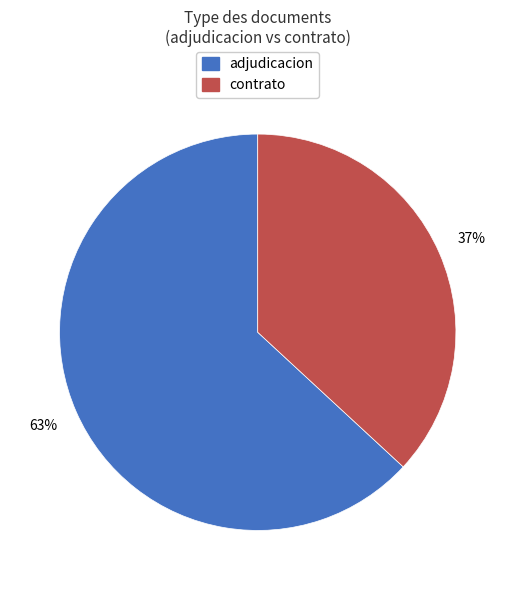

To the nearest percent, what portion does adjudicacion represent?

63%